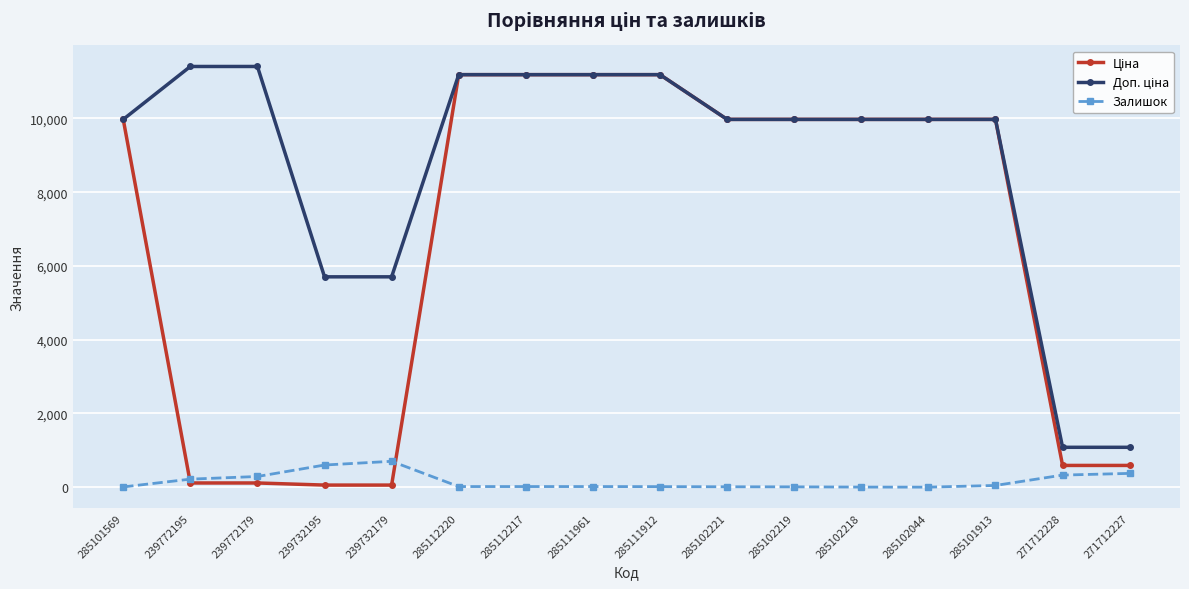

True or false: Залишок has a value of 17.0 at 285112217.

True